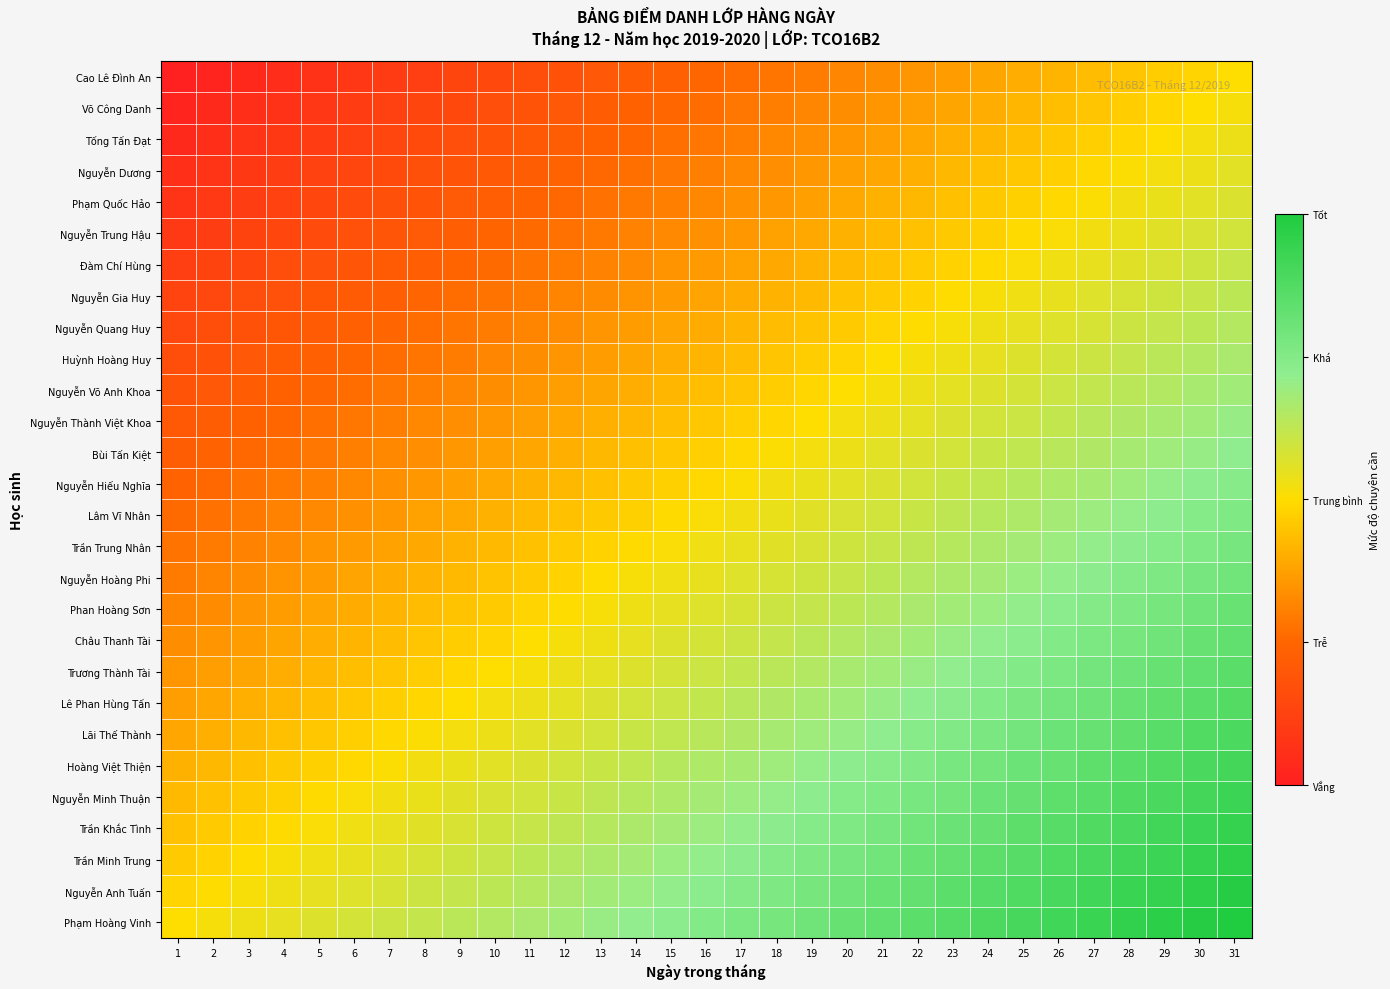

Reading left to right, what are all the values shown in this chart?

Cao Lê Đình An: 1=0.0	2=0.0	3=0.0	4=0.1	5=0.1	6=0.1	7=0.1	8=0.1	9=0.1	10=0.1	11=0.2	12=0.2	13=0.2	14=0.2	15=0.2	16=0.2	17=0.3	18=0.3	19=0.3	20=0.3	21=0.3	22=0.3	23=0.4	24=0.4	25=0.4	26=0.4	27=0.4	28=0.5	29=0.5	30=0.5	31=0.5
Võ Công Danh: 1=0.0	2=0.0	3=0.1	4=0.1	5=0.1	6=0.1	7=0.1	8=0.1	9=0.2	10=0.2	11=0.2	12=0.2	13=0.2	14=0.2	15=0.3	16=0.3	17=0.3	18=0.3	19=0.3	20=0.3	21=0.4	22=0.4	23=0.4	24=0.4	25=0.4	26=0.4	27=0.5	28=0.5	29=0.5	30=0.5	31=0.5
Tống Tấn Đạt: 1=0.0	2=0.1	3=0.1	4=0.1	5=0.1	6=0.1	7=0.1	8=0.2	9=0.2	10=0.2	11=0.2	12=0.2	13=0.2	14=0.3	15=0.3	16=0.3	17=0.3	18=0.3	19=0.3	20=0.4	21=0.4	22=0.4	23=0.4	24=0.4	25=0.4	26=0.5	27=0.5	28=0.5	29=0.5	30=0.5	31=0.5
Nguyễn Dương: 1=0.1	2=0.1	3=0.1	4=0.1	5=0.1	6=0.1	7=0.2	8=0.2	9=0.2	10=0.2	11=0.2	12=0.2	13=0.3	14=0.3	15=0.3	16=0.3	17=0.3	18=0.3	19=0.4	20=0.4	21=0.4	22=0.4	23=0.4	24=0.4	25=0.5	26=0.5	27=0.5	28=0.5	29=0.5	30=0.5	31=0.6
Phạm Quốc Hảo: 1=0.1	2=0.1	3=0.1	4=0.1	5=0.1	6=0.2	7=0.2	8=0.2	9=0.2	10=0.2	11=0.2	12=0.3	13=0.3	14=0.3	15=0.3	16=0.3	17=0.3	18=0.4	19=0.4	20=0.4	21=0.4	22=0.4	23=0.4	24=0.5	25=0.5	26=0.5	27=0.5	28=0.5	29=0.5	30=0.6	31=0.6
Nguyễn Trung Hậu: 1=0.1	2=0.1	3=0.1	4=0.1	5=0.2	6=0.2	7=0.2	8=0.2	9=0.2	10=0.2	11=0.3	12=0.3	13=0.3	14=0.3	15=0.3	16=0.3	17=0.4	18=0.4	19=0.4	20=0.4	21=0.4	22=0.4	23=0.5	24=0.5	25=0.5	26=0.5	27=0.5	28=0.5	29=0.6	30=0.6	31=0.6
Đàm Chí Hùng: 1=0.1	2=0.1	3=0.1	4=0.2	5=0.2	6=0.2	7=0.2	8=0.2	9=0.2	10=0.3	11=0.3	12=0.3	13=0.3	14=0.3	15=0.3	16=0.4	17=0.4	18=0.4	19=0.4	20=0.4	21=0.4	22=0.5	23=0.5	24=0.5	25=0.5	26=0.5	27=0.5	28=0.6	29=0.6	30=0.6	31=0.6
Nguyễn Gia Huy: 1=0.1	2=0.1	3=0.2	4=0.2	5=0.2	6=0.2	7=0.2	8=0.2	9=0.3	10=0.3	11=0.3	12=0.3	13=0.3	14=0.3	15=0.4	16=0.4	17=0.4	18=0.4	19=0.4	20=0.4	21=0.5	22=0.5	23=0.5	24=0.5	25=0.5	26=0.5	27=0.6	28=0.6	29=0.6	30=0.6	31=0.6
Nguyễn Quang Huy: 1=0.1	2=0.2	3=0.2	4=0.2	5=0.2	6=0.2	7=0.2	8=0.3	9=0.3	10=0.3	11=0.3	12=0.3	13=0.3	14=0.4	15=0.4	16=0.4	17=0.4	18=0.4	19=0.4	20=0.5	21=0.5	22=0.5	23=0.5	24=0.5	25=0.5	26=0.6	27=0.6	28=0.6	29=0.6	30=0.6	31=0.6
Huỳnh Hoàng Huy: 1=0.2	2=0.2	3=0.2	4=0.2	5=0.2	6=0.2	7=0.3	8=0.3	9=0.3	10=0.3	11=0.3	12=0.3	13=0.4	14=0.4	15=0.4	16=0.4	17=0.4	18=0.4	19=0.5	20=0.5	21=0.5	22=0.5	23=0.5	24=0.6	25=0.6	26=0.6	27=0.6	28=0.6	29=0.6	30=0.7	31=0.7
Nguyễn Võ Anh Khoa: 1=0.2	2=0.2	3=0.2	4=0.2	5=0.3	6=0.3	7=0.3	8=0.3	9=0.3	10=0.3	11=0.4	12=0.4	13=0.4	14=0.4	15=0.4	16=0.4	17=0.5	18=0.5	19=0.5	20=0.5	21=0.5	22=0.5	23=0.6	24=0.6	25=0.6	26=0.6	27=0.6	28=0.6	29=0.7	30=0.7	31=0.7
Nguyễn Thành Việt Khoa: 1=0.2	2=0.2	3=0.2	4=0.3	5=0.3	6=0.3	7=0.3	8=0.3	9=0.3	10=0.4	11=0.4	12=0.4	13=0.4	14=0.4	15=0.4	16=0.5	17=0.5	18=0.5	19=0.5	20=0.5	21=0.5	22=0.6	23=0.6	24=0.6	25=0.6	26=0.6	27=0.6	28=0.7	29=0.7	30=0.7	31=0.7
Bùi Tấn Kiệt: 1=0.2	2=0.2	3=0.3	4=0.3	5=0.3	6=0.3	7=0.3	8=0.3	9=0.4	10=0.4	11=0.4	12=0.4	13=0.4	14=0.4	15=0.5	16=0.5	17=0.5	18=0.5	19=0.5	20=0.5	21=0.6	22=0.6	23=0.6	24=0.6	25=0.6	26=0.6	27=0.7	28=0.7	29=0.7	30=0.7	31=0.7
Nguyễn Hiếu Nghĩa: 1=0.2	2=0.3	3=0.3	4=0.3	5=0.3	6=0.3	7=0.3	8=0.4	9=0.4	10=0.4	11=0.4	12=0.4	13=0.4	14=0.5	15=0.5	16=0.5	17=0.5	18=0.5	19=0.5	20=0.6	21=0.6	22=0.6	23=0.6	24=0.6	25=0.6	26=0.7	27=0.7	28=0.7	29=0.7	30=0.7	31=0.7
Lâm Vĩ Nhân: 1=0.3	2=0.3	3=0.3	4=0.3	5=0.3	6=0.3	7=0.4	8=0.4	9=0.4	10=0.4	11=0.4	12=0.4	13=0.5	14=0.5	15=0.5	16=0.5	17=0.5	18=0.5	19=0.6	20=0.6	21=0.6	22=0.6	23=0.6	24=0.6	25=0.7	26=0.7	27=0.7	28=0.7	29=0.7	30=0.7	31=0.8
Trần Trung Nhân: 1=0.3	2=0.3	3=0.3	4=0.3	5=0.3	6=0.4	7=0.4	8=0.4	9=0.4	10=0.4	11=0.4	12=0.5	13=0.5	14=0.5	15=0.5	16=0.5	17=0.5	18=0.6	19=0.6	20=0.6	21=0.6	22=0.6	23=0.6	24=0.7	25=0.7	26=0.7	27=0.7	28=0.7	29=0.7	30=0.8	31=0.8
Nguyễn Hoàng Phi: 1=0.3	2=0.3	3=0.3	4=0.3	5=0.4	6=0.4	7=0.4	8=0.4	9=0.4	10=0.4	11=0.5	12=0.5	13=0.5	14=0.5	15=0.5	16=0.5	17=0.6	18=0.6	19=0.6	20=0.6	21=0.6	22=0.6	23=0.7	24=0.7	25=0.7	26=0.7	27=0.7	28=0.7	29=0.8	30=0.8	31=0.8
Phan Hoàng Sơn: 1=0.3	2=0.3	3=0.3	4=0.4	5=0.4	6=0.4	7=0.4	8=0.4	9=0.4	10=0.5	11=0.5	12=0.5	13=0.5	14=0.5	15=0.5	16=0.6	17=0.6	18=0.6	19=0.6	20=0.6	21=0.6	22=0.7	23=0.7	24=0.7	25=0.7	26=0.7	27=0.7	28=0.8	29=0.8	30=0.8	31=0.8
Châu Thanh Tài: 1=0.3	2=0.3	3=0.4	4=0.4	5=0.4	6=0.4	7=0.4	8=0.4	9=0.5	10=0.5	11=0.5	12=0.5	13=0.5	14=0.6	15=0.6	16=0.6	17=0.6	18=0.6	19=0.6	20=0.6	21=0.7	22=0.7	23=0.7	24=0.7	25=0.7	26=0.8	27=0.8	28=0.8	29=0.8	30=0.8	31=0.8
Trương Thành Tài: 1=0.4	2=0.4	3=0.4	4=0.4	5=0.4	6=0.4	7=0.5	8=0.5	9=0.5	10=0.5	11=0.5	12=0.5	13=0.6	14=0.6	15=0.6	16=0.6	17=0.6	18=0.6	19=0.7	20=0.7	21=0.7	22=0.7	23=0.7	24=0.7	25=0.8	26=0.8	27=0.8	28=0.8	29=0.8	30=0.8	31=0.9
Lê Phan Hùng Tấn: 1=0.4	2=0.4	3=0.4	4=0.4	5=0.4	6=0.5	7=0.5	8=0.5	9=0.5	10=0.5	11=0.5	12=0.6	13=0.6	14=0.6	15=0.6	16=0.6	17=0.6	18=0.7	19=0.7	20=0.7	21=0.7	22=0.7	23=0.7	24=0.8	25=0.8	26=0.8	27=0.8	28=0.8	29=0.8	30=0.9	31=0.9
Lãi Thế Thành: 1=0.4	2=0.4	3=0.4	4=0.4	5=0.5	6=0.5	7=0.5	8=0.5	9=0.5	10=0.5	11=0.6	12=0.6	13=0.6	14=0.6	15=0.6	16=0.6	17=0.7	18=0.7	19=0.7	20=0.7	21=0.7	22=0.7	23=0.8	24=0.8	25=0.8	26=0.8	27=0.8	28=0.8	29=0.9	30=0.9	31=0.9
Hoàng Việt Thiện: 1=0.4	2=0.4	3=0.4	4=0.5	5=0.5	6=0.5	7=0.5	8=0.5	9=0.5	10=0.6	11=0.6	12=0.6	13=0.6	14=0.6	15=0.6	16=0.7	17=0.7	18=0.7	19=0.7	20=0.7	21=0.7	22=0.8	23=0.8	24=0.8	25=0.8	26=0.8	27=0.8	28=0.9	29=0.9	30=0.9	31=0.9
Nguyễn Minh Thuận: 1=0.4	2=0.4	3=0.5	4=0.5	5=0.5	6=0.5	7=0.5	8=0.5	9=0.6	10=0.6	11=0.6	12=0.6	13=0.6	14=0.6	15=0.7	16=0.7	17=0.7	18=0.7	19=0.7	20=0.7	21=0.8	22=0.8	23=0.8	24=0.8	25=0.8	26=0.8	27=0.9	28=0.9	29=0.9	30=0.9	31=0.9
Trần Khắc Tình: 1=0.4	2=0.5	3=0.5	4=0.5	5=0.5	6=0.5	7=0.5	8=0.6	9=0.6	10=0.6	11=0.6	12=0.6	13=0.6	14=0.7	15=0.7	16=0.7	17=0.7	18=0.7	19=0.7	20=0.8	21=0.8	22=0.8	23=0.8	24=0.8	25=0.8	26=0.9	27=0.9	28=0.9	29=0.9	30=0.9	31=0.9
Trần Minh Trung: 1=0.5	2=0.5	3=0.5	4=0.5	5=0.5	6=0.5	7=0.6	8=0.6	9=0.6	10=0.6	11=0.6	12=0.6	13=0.7	14=0.7	15=0.7	16=0.7	17=0.7	18=0.7	19=0.8	20=0.8	21=0.8	22=0.8	23=0.8	24=0.8	25=0.9	26=0.9	27=0.9	28=0.9	29=0.9	30=0.9	31=1.0
Nguyễn Anh Tuấn: 1=0.5	2=0.5	3=0.5	4=0.5	5=0.5	6=0.6	7=0.6	8=0.6	9=0.6	10=0.6	11=0.6	12=0.7	13=0.7	14=0.7	15=0.7	16=0.7	17=0.7	18=0.8	19=0.8	20=0.8	21=0.8	22=0.8	23=0.8	24=0.9	25=0.9	26=0.9	27=0.9	28=0.9	29=0.9	30=1.0	31=1.0
Phạm Hoàng Vinh: 1=0.5	2=0.5	3=0.5	4=0.6	5=0.6	6=0.6	7=0.6	8=0.6	9=0.6	10=0.7	11=0.7	12=0.7	13=0.7	14=0.7	15=0.7	16=0.8	17=0.8	18=0.8	19=0.8	20=0.8	21=0.8	22=0.8	23=0.9	24=0.9	25=0.9	26=0.9	27=0.9	28=0.9	29=1.0	30=1.0	31=1.0